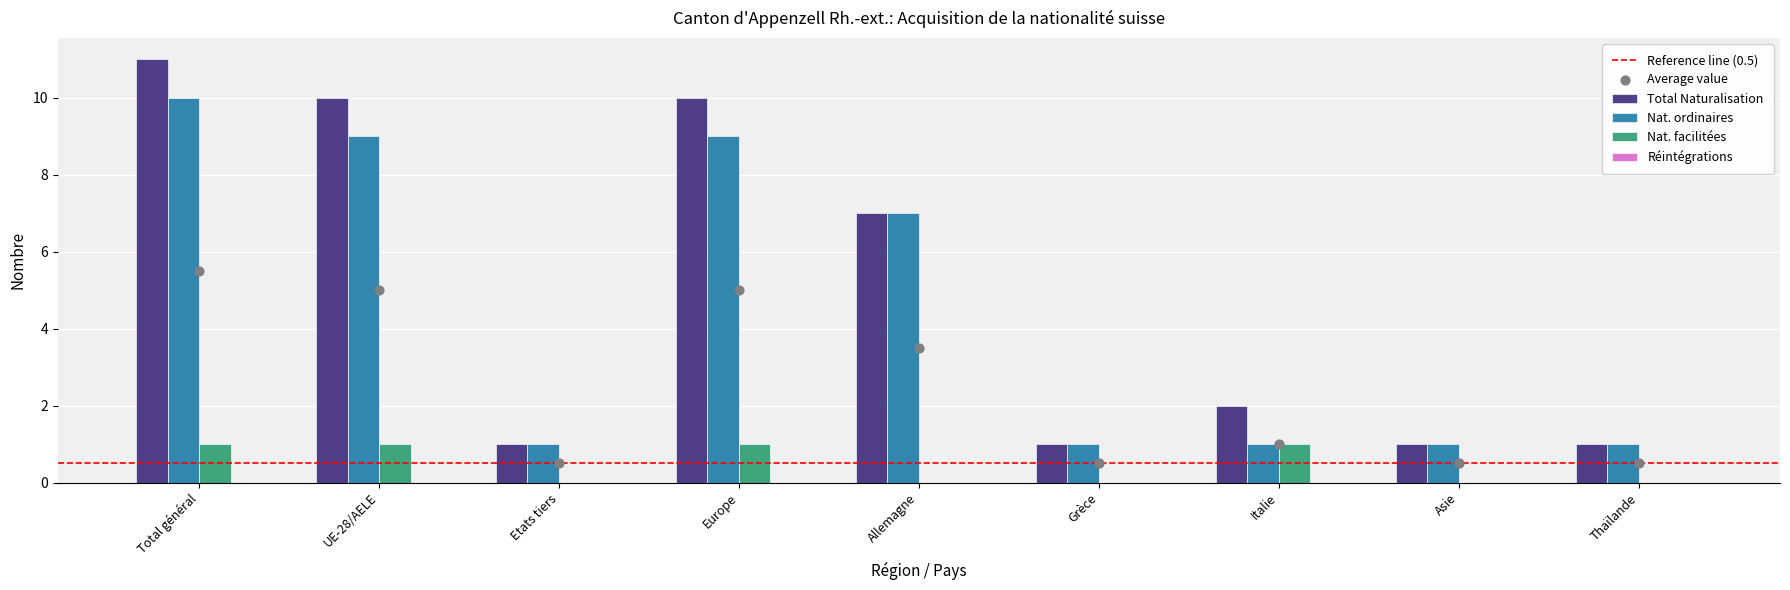

What is the total value across all series at Etats tiers?

2